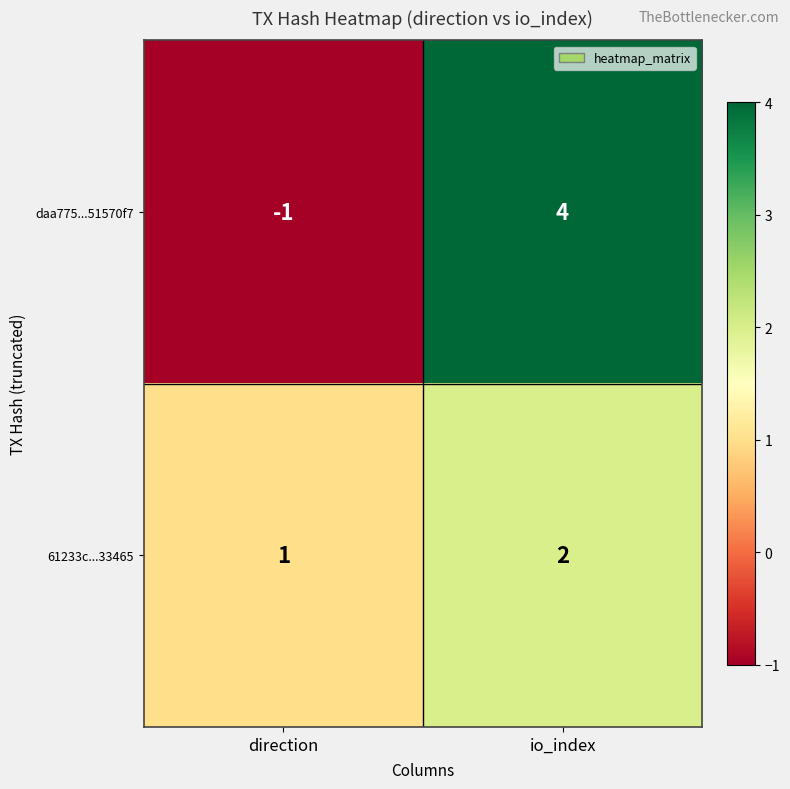

At which label is 61233c...33465 closest to 1?

direction